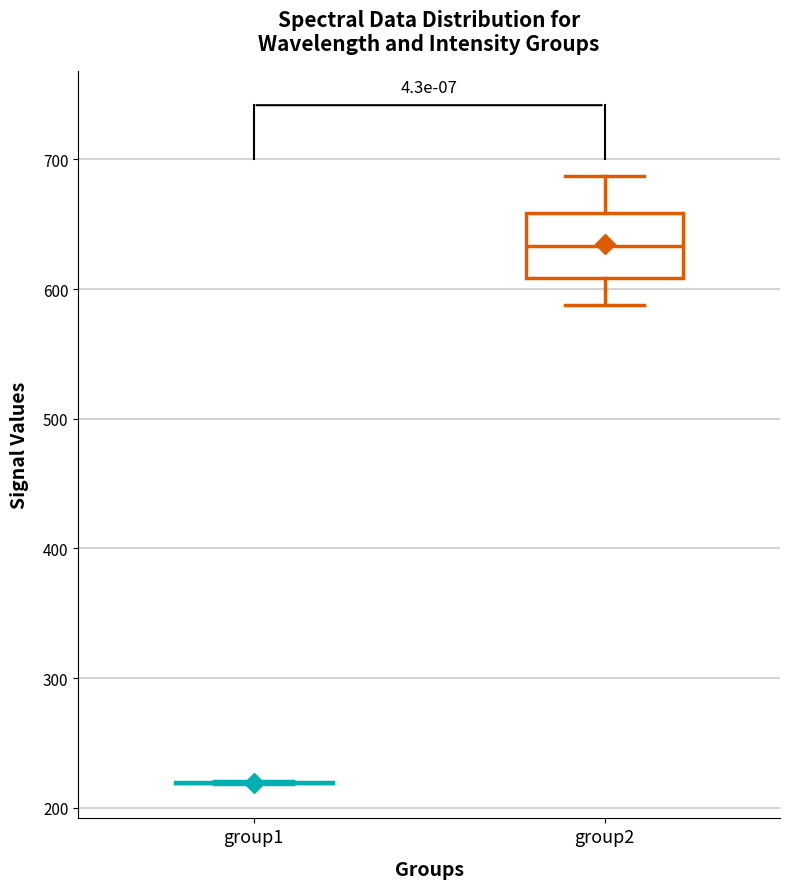

Reading left to right, transcribe this box plot: for each box, give where its median line is, the range the box spans, and where its two whiskers end, as read against the y-axis. The values are not printed on the chart, so give them approximately, as read against the axis.

group1: box collapsed to a line at 220, whiskers 220 to 220
group2: median 630, box 610 to 660, whiskers 590 to 690